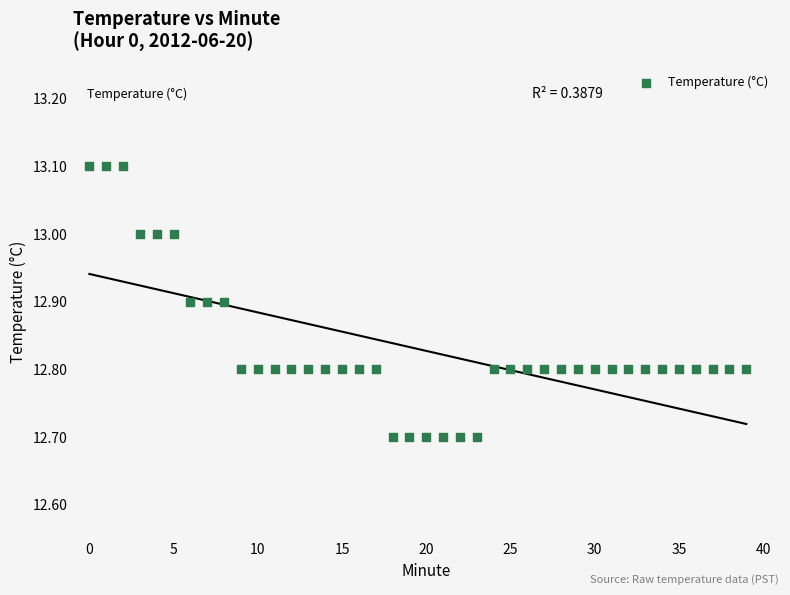

What is the range of Y values (max minus min)?

0.4